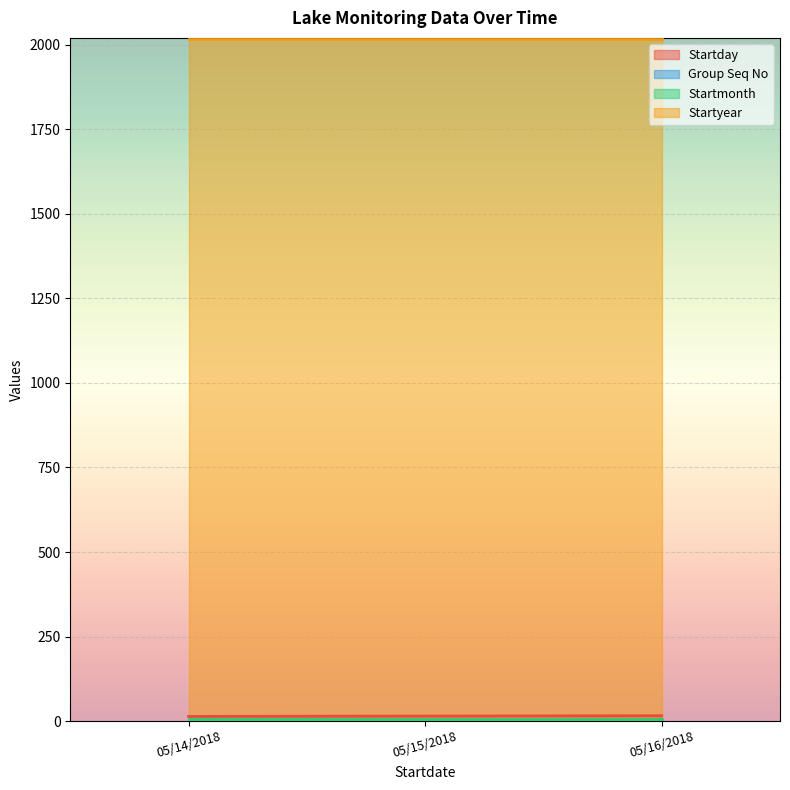

Count the number of categories in the chart.

3